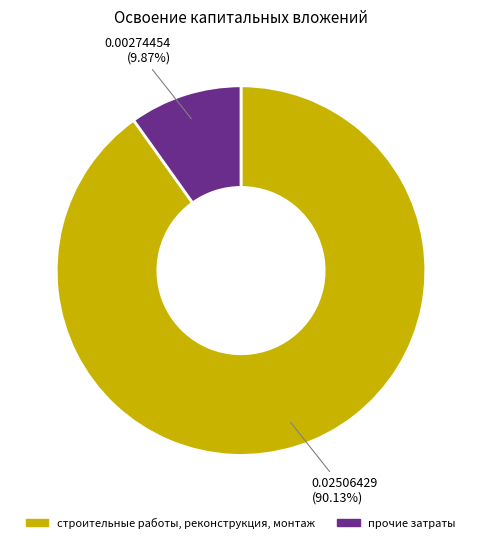

Combined, what portion of the pie is строительные работы, реконструкция, монтаж and прочие затраты?

100.0%